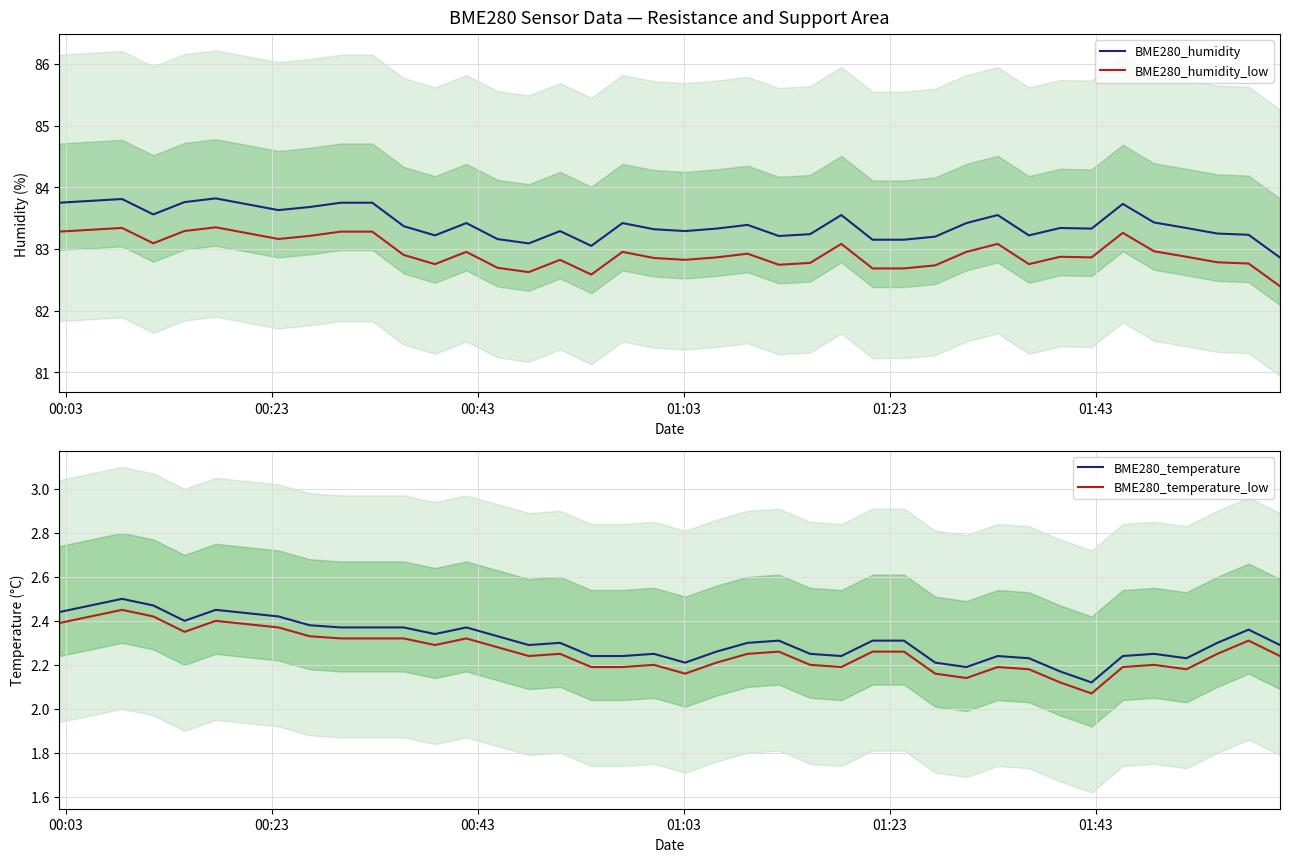

True or false: BME280_temperature and BME280_temperature_low intersect in this chart.

False